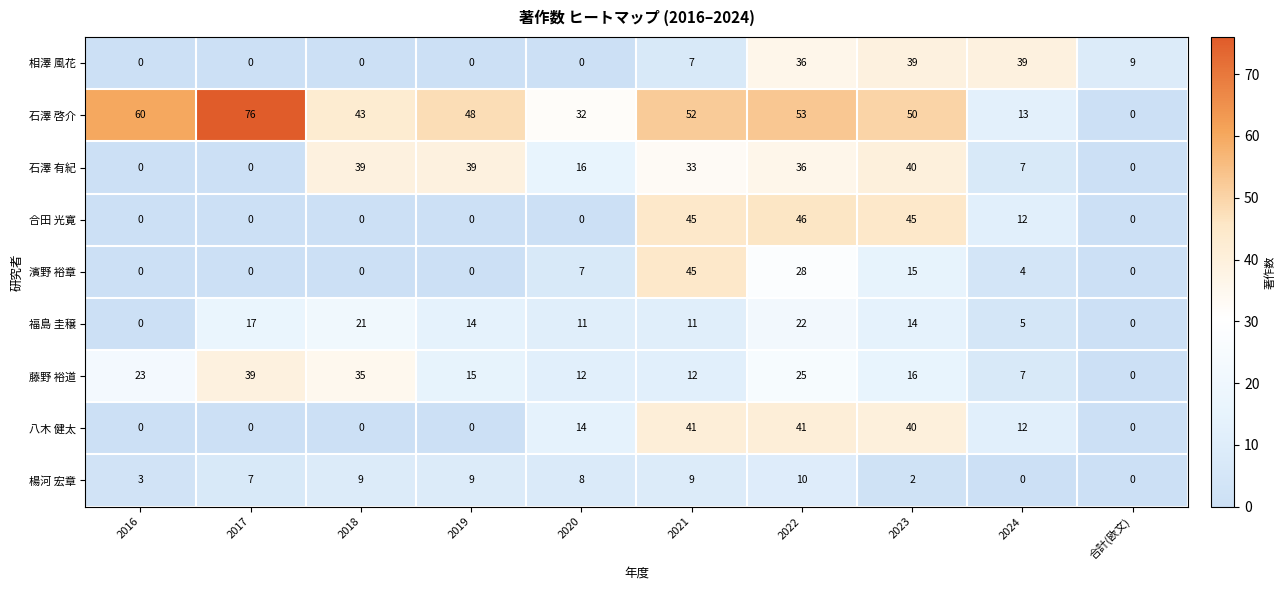

Where does the 藤野 裕道 series first go above 16?

2016